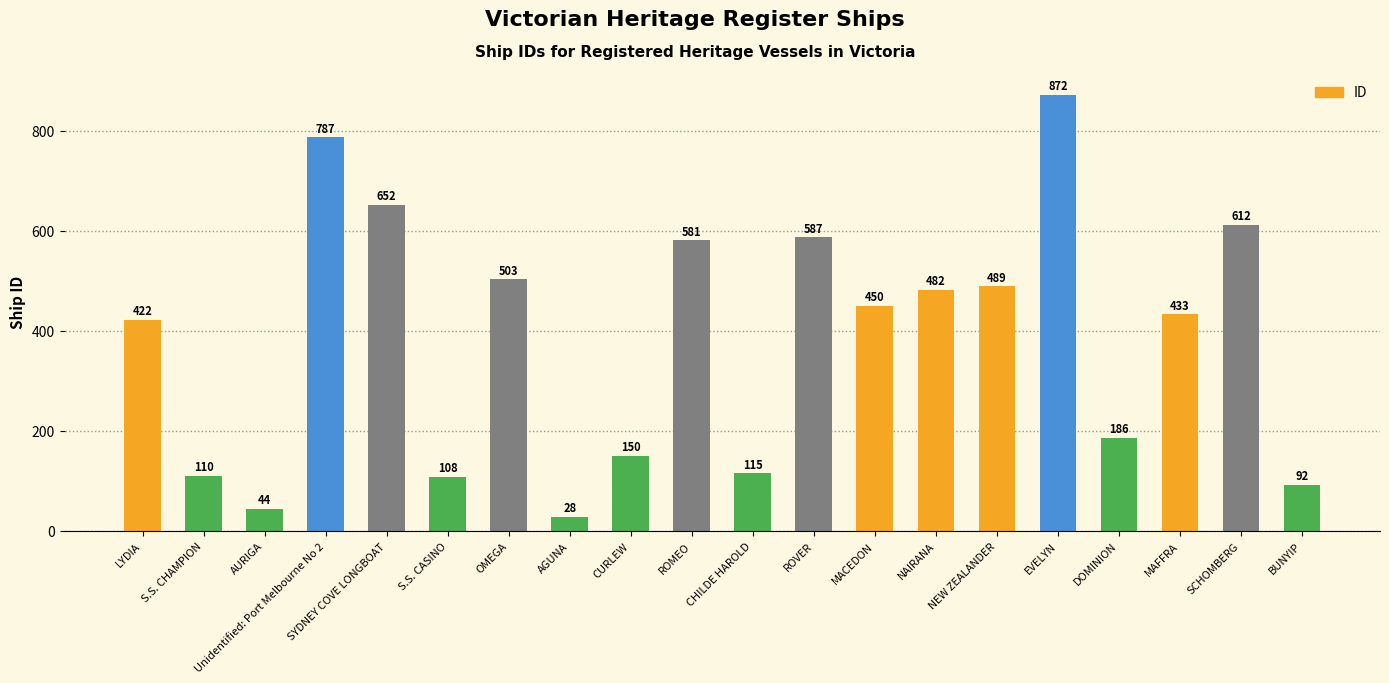

How many values are below 450?

10